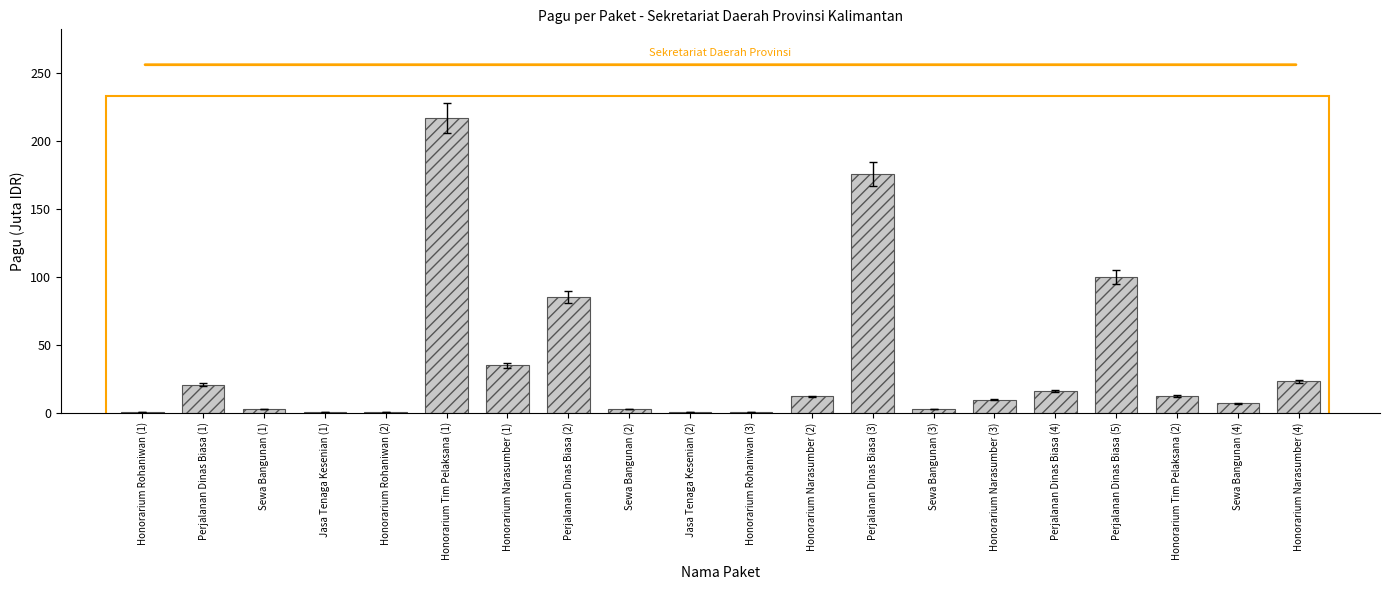

What is the sum of the values at Sewa Bangunan (4) and Sewa Bangunan (1)?

9.5